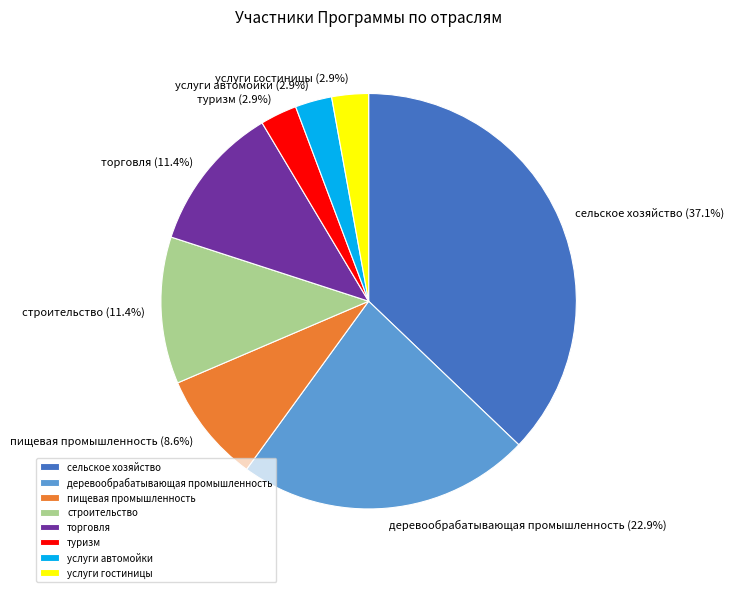

Do торговля and деревообрабатывающая промышленность together represent more than half of the pie?

No